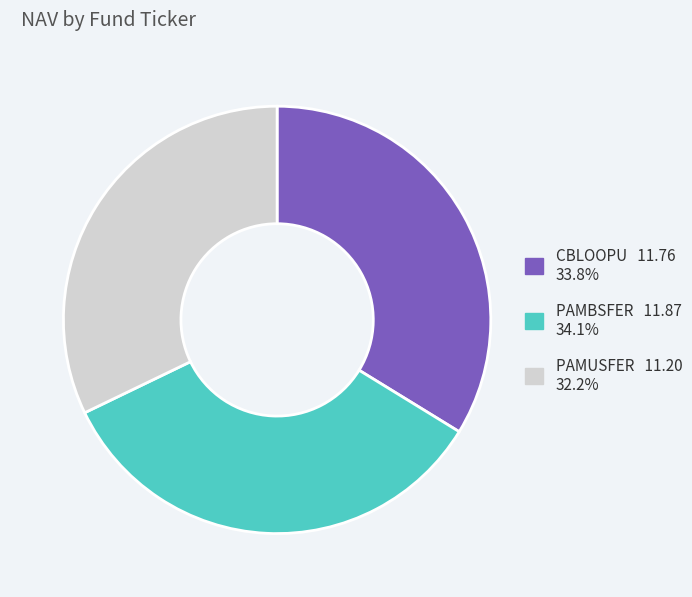

The PAMBSFER slice represents 23% of the pie. True or false?

False